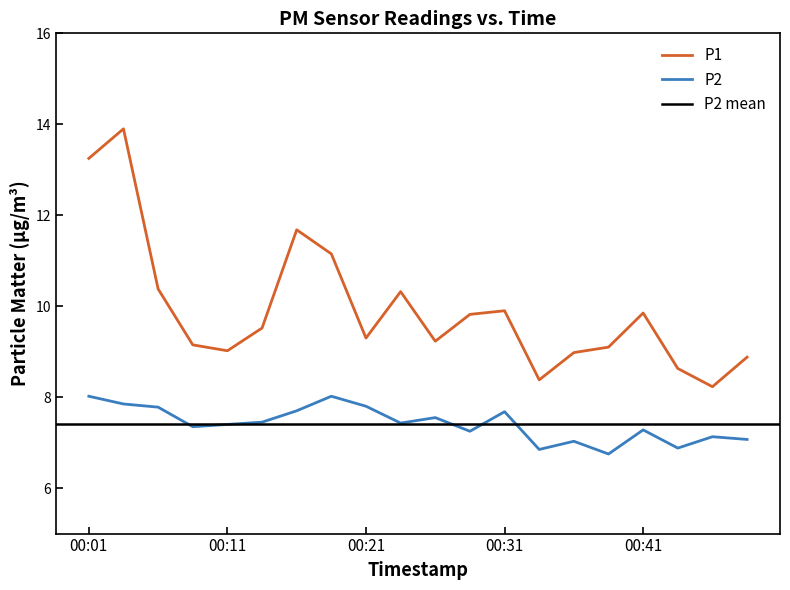

What is the lowest value of the P2 series?

6.8